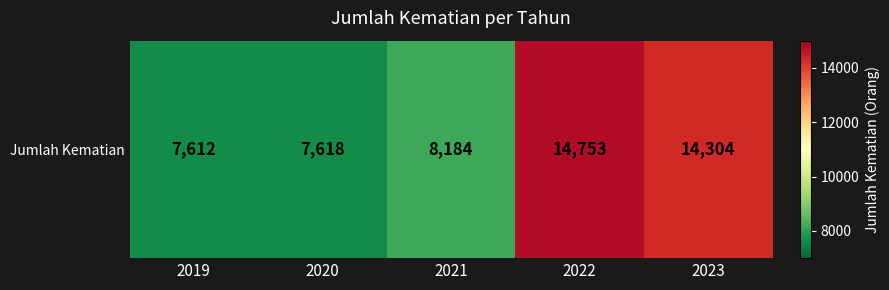

What is the change in value from 2022 to 2023?

-449